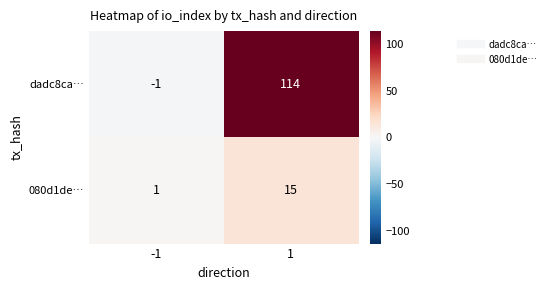

What is the difference between the highest and lowest values at 1?

99